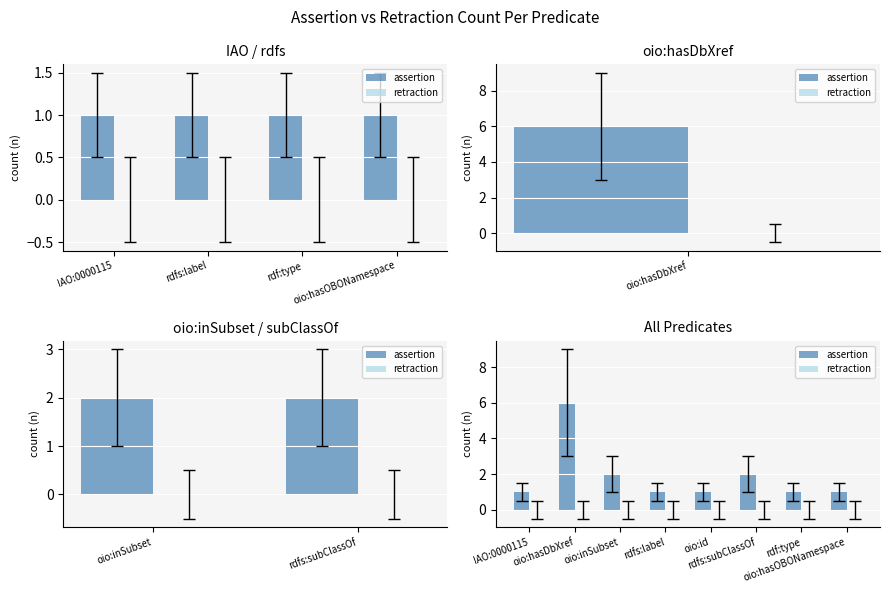

True or false: assertion has a value of 1 at rdfs:label.

True